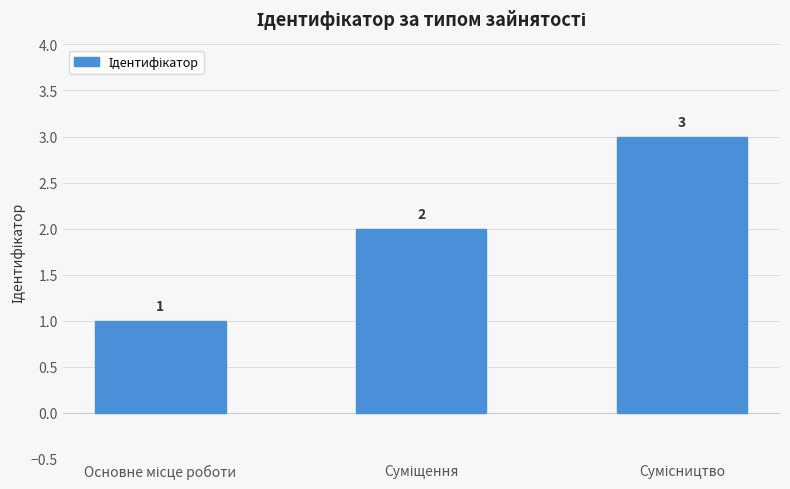

Reading left to right, list all the values displayed in this chart.

1	2	3